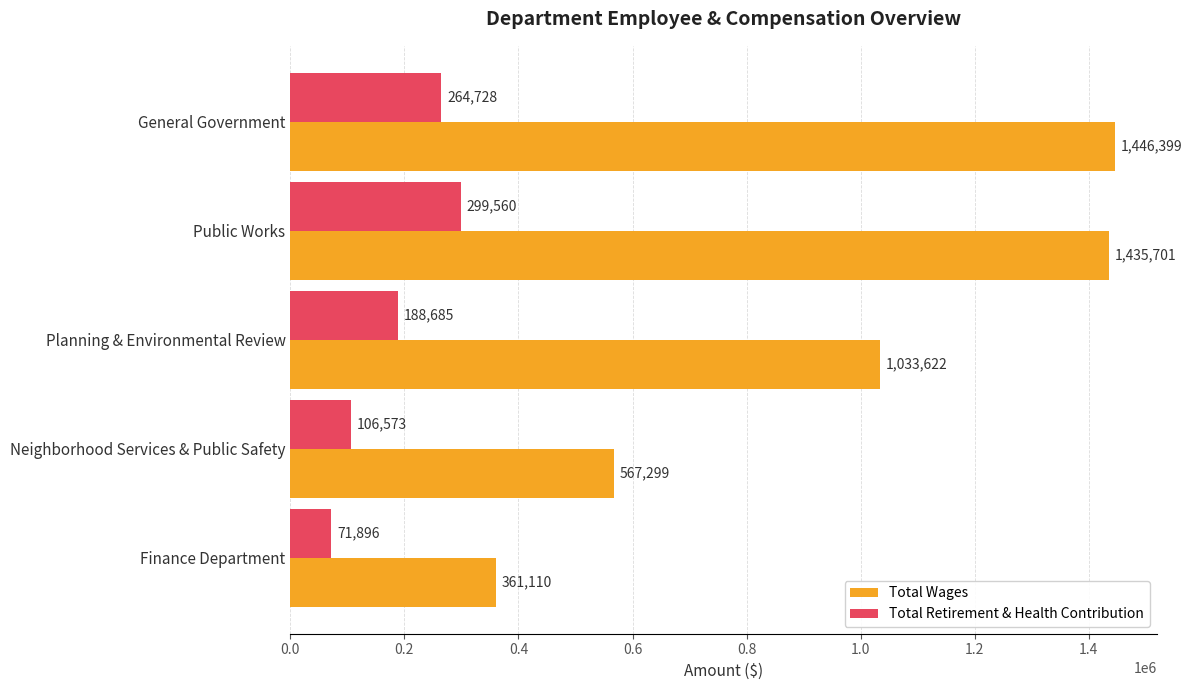

Which series has the largest total across all categories?

Total Wages